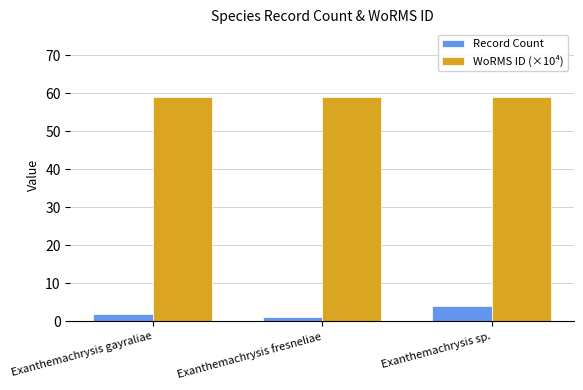

Count the number of data series in this chart.

2